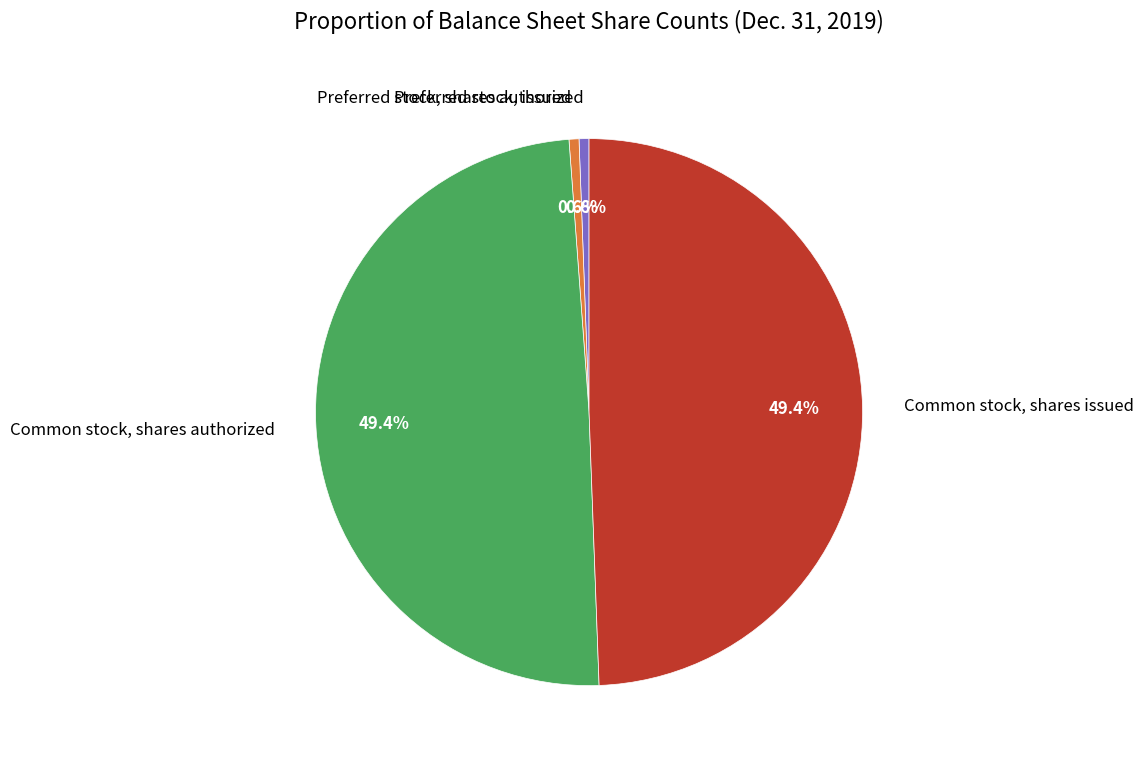

Is there any slice that represents more than half of the pie?

No